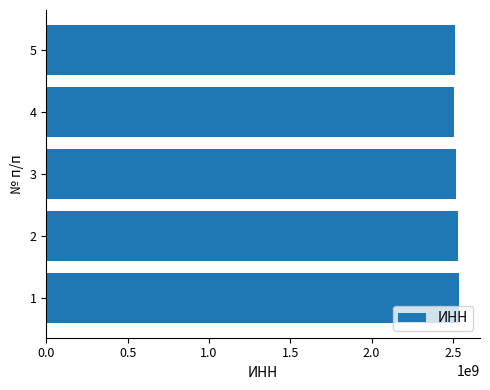

What is the average value?

2523088360